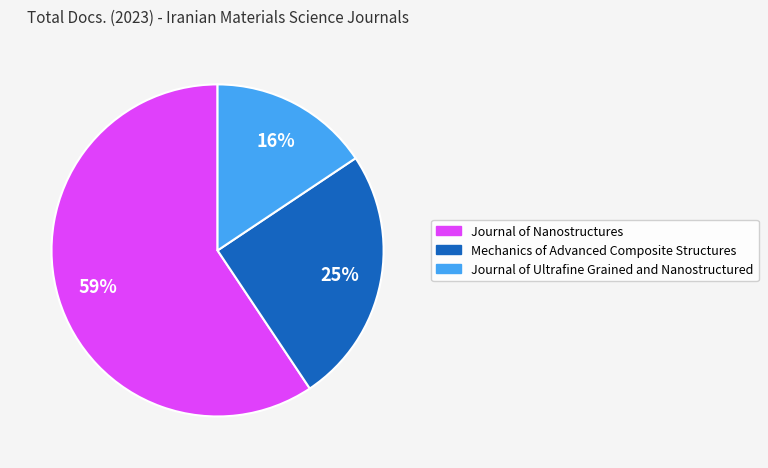

Does any single category account for the majority?

Yes